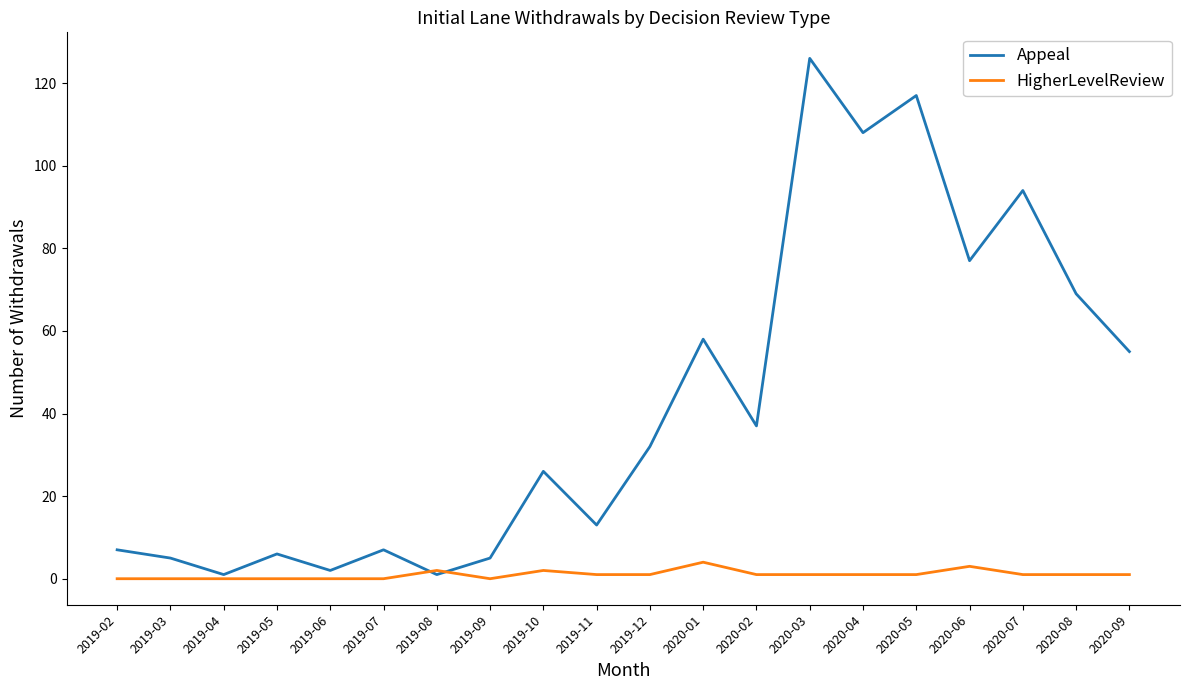

True or false: HigherLevelReview has more than 2 points higher than both neighbors.

True